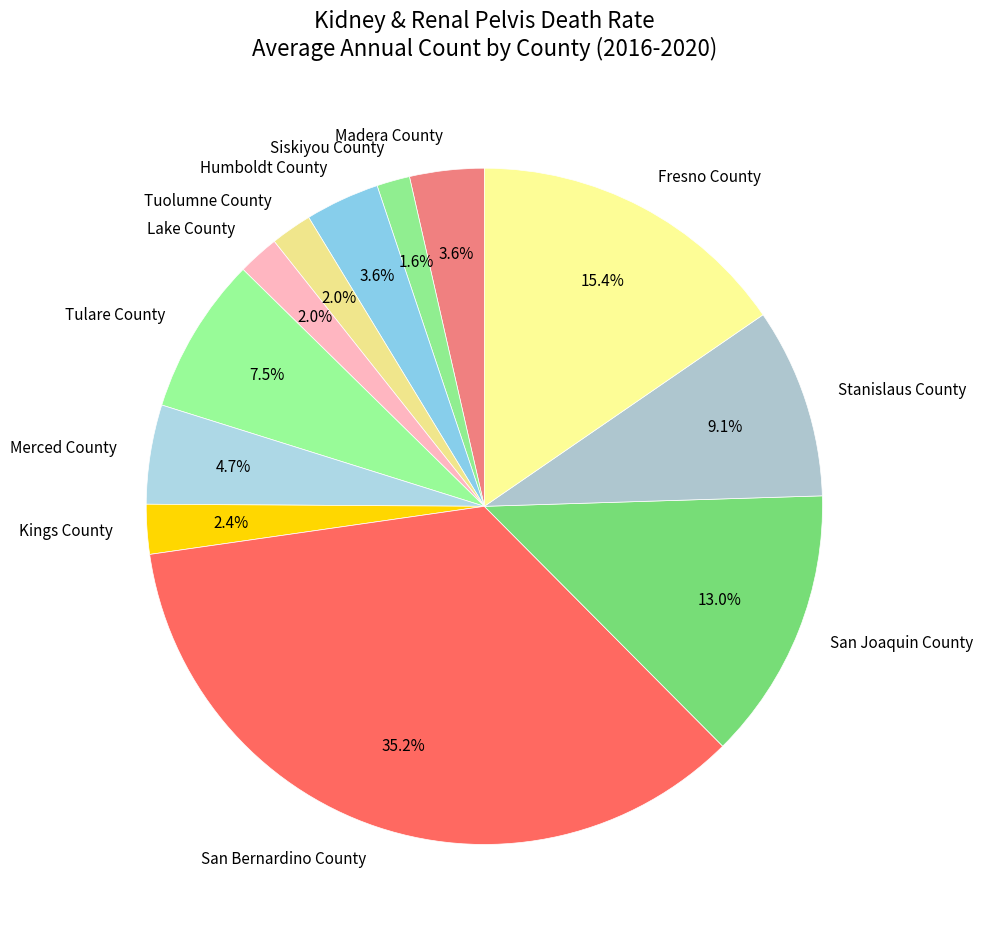

Between Merced County and Tuolumne County, which is larger?

Merced County